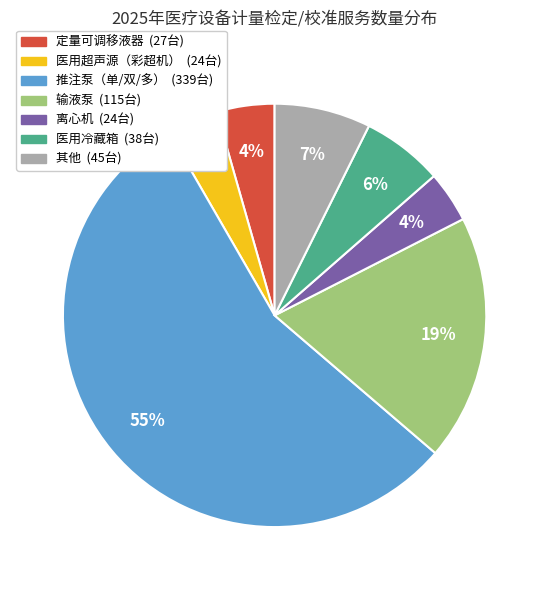

Count the number of slices in the pie.

7